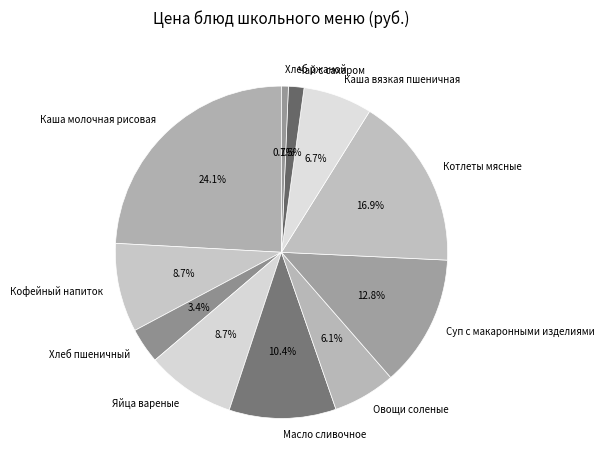

Is Суп с макаронными изделиями the majority of the pie?

No